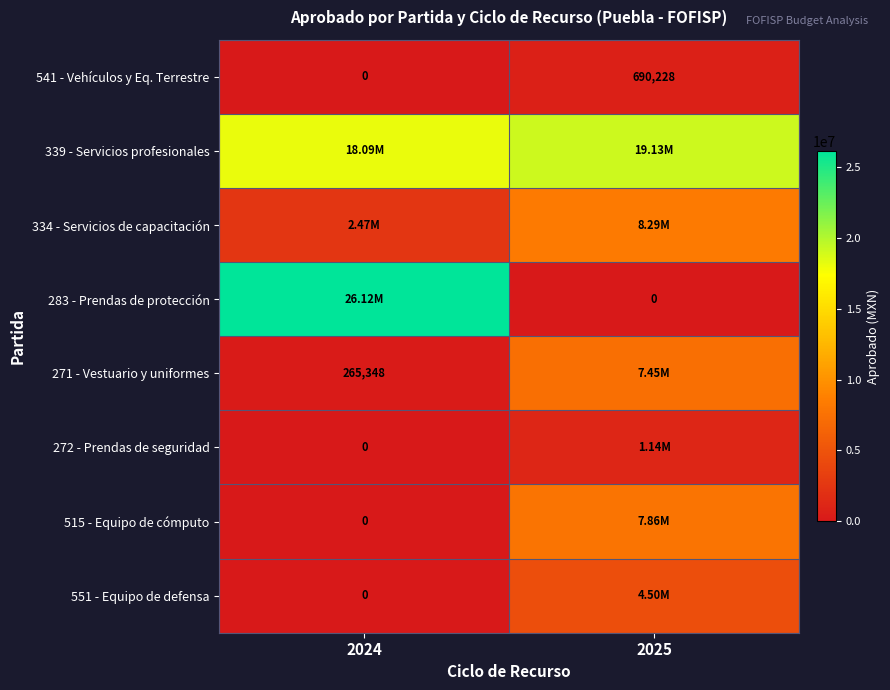

What is the sum of the 283 - Prendas de protección values at 2024 and 2025?

26119246.9